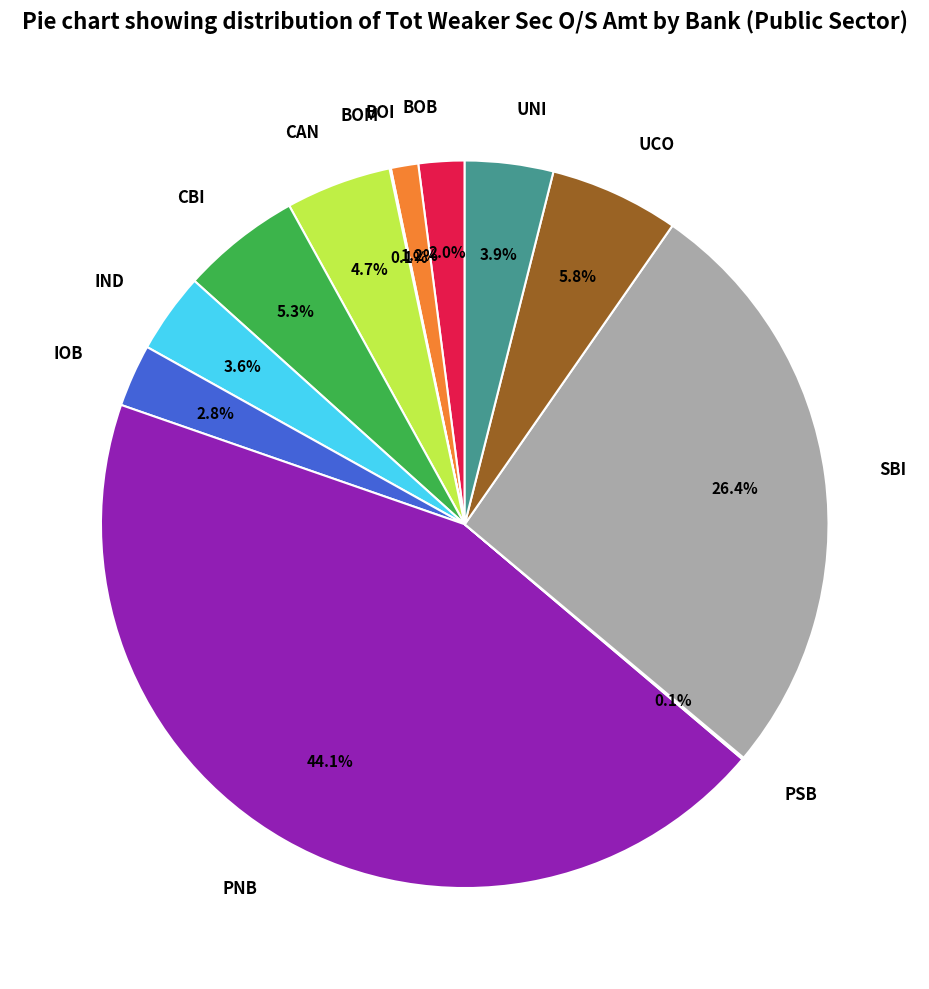

Combined, what portion of the pie is IND and SBI?

30.0%